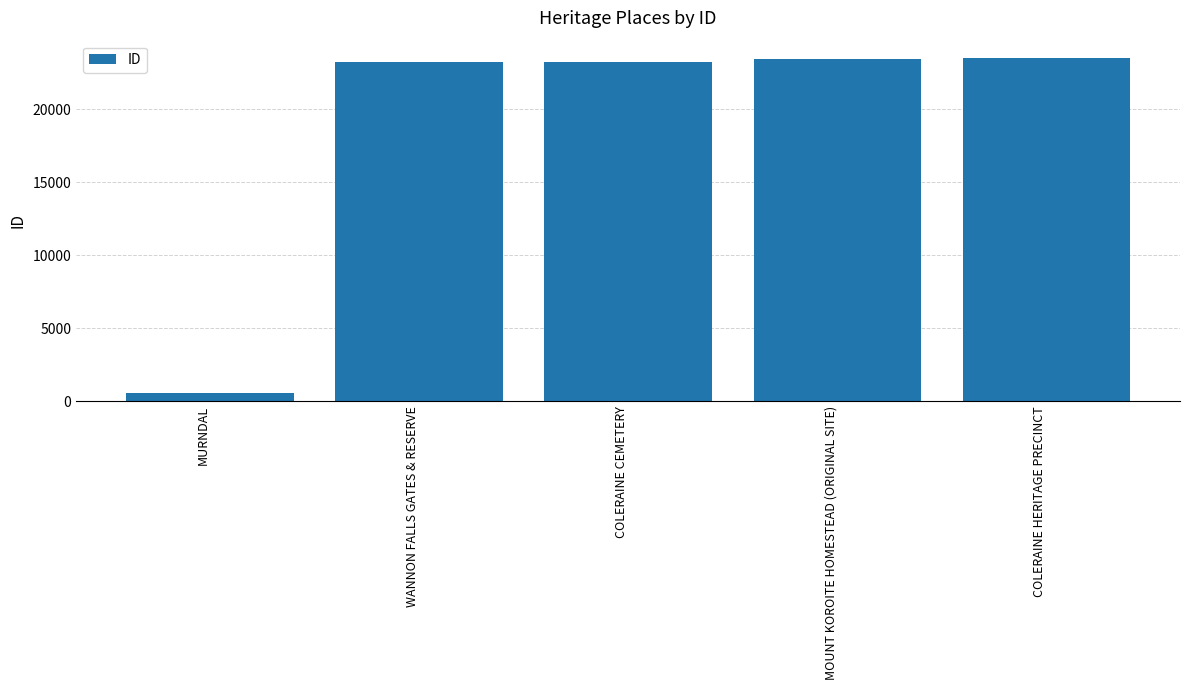

True or false: the data shows 23431 at MOUNT KOROITE HOMESTEAD (ORIGINAL SITE).

True